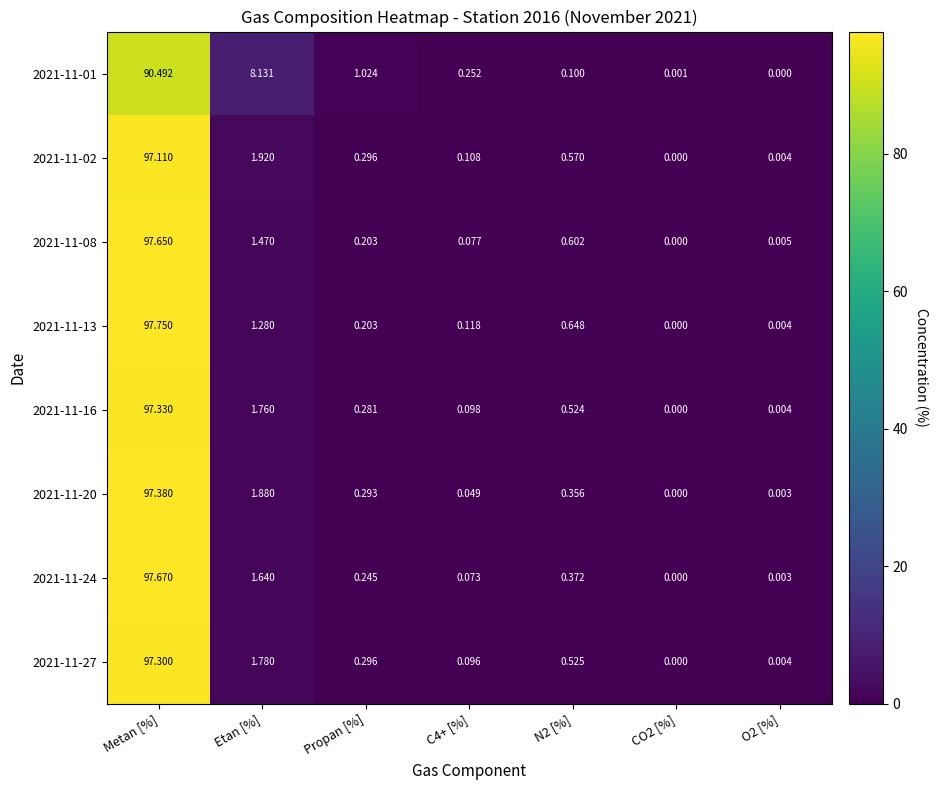

Where is 2021-11-16 nearest to the value 48?

Etan [%]